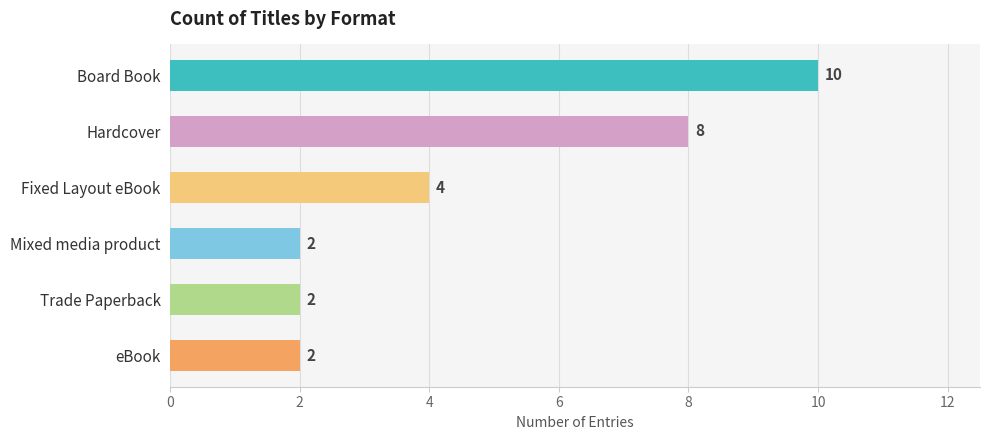

The chart shows a value of 1 at Trade Paperback. True or false?

False